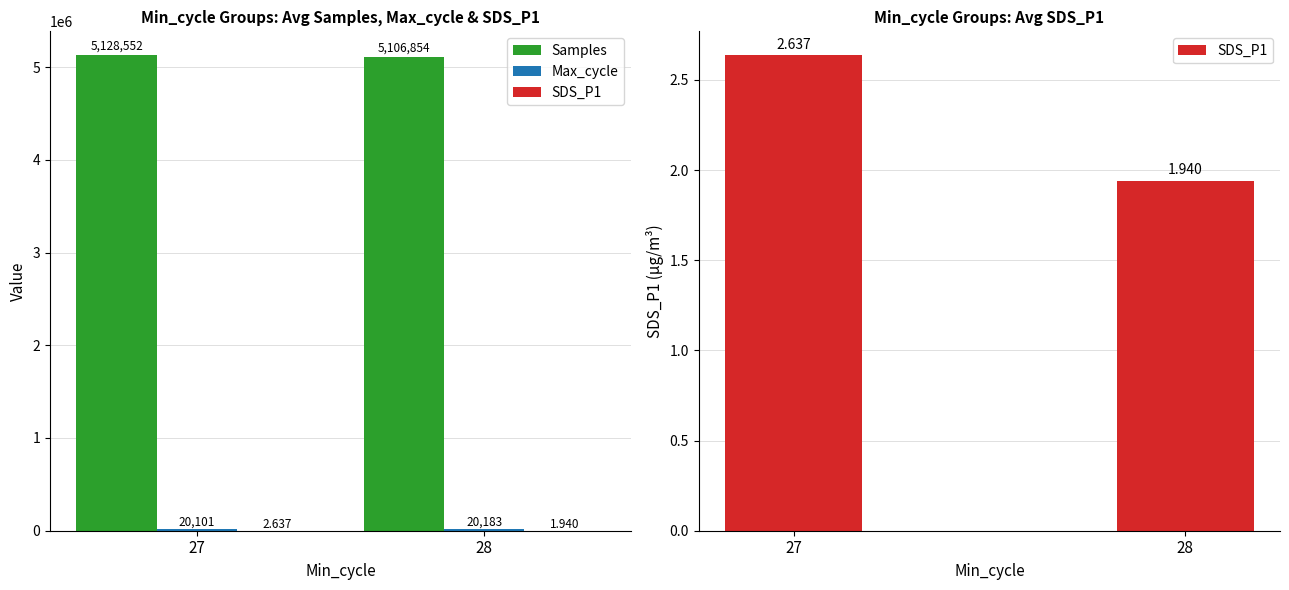

What is the difference between the Samples values at 28 and 27?

21698.0